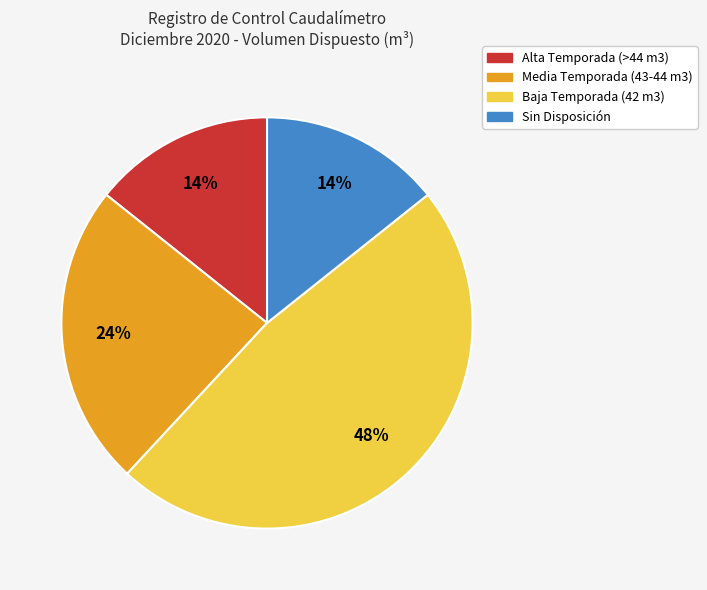

Is there any slice that represents more than half of the pie?

No